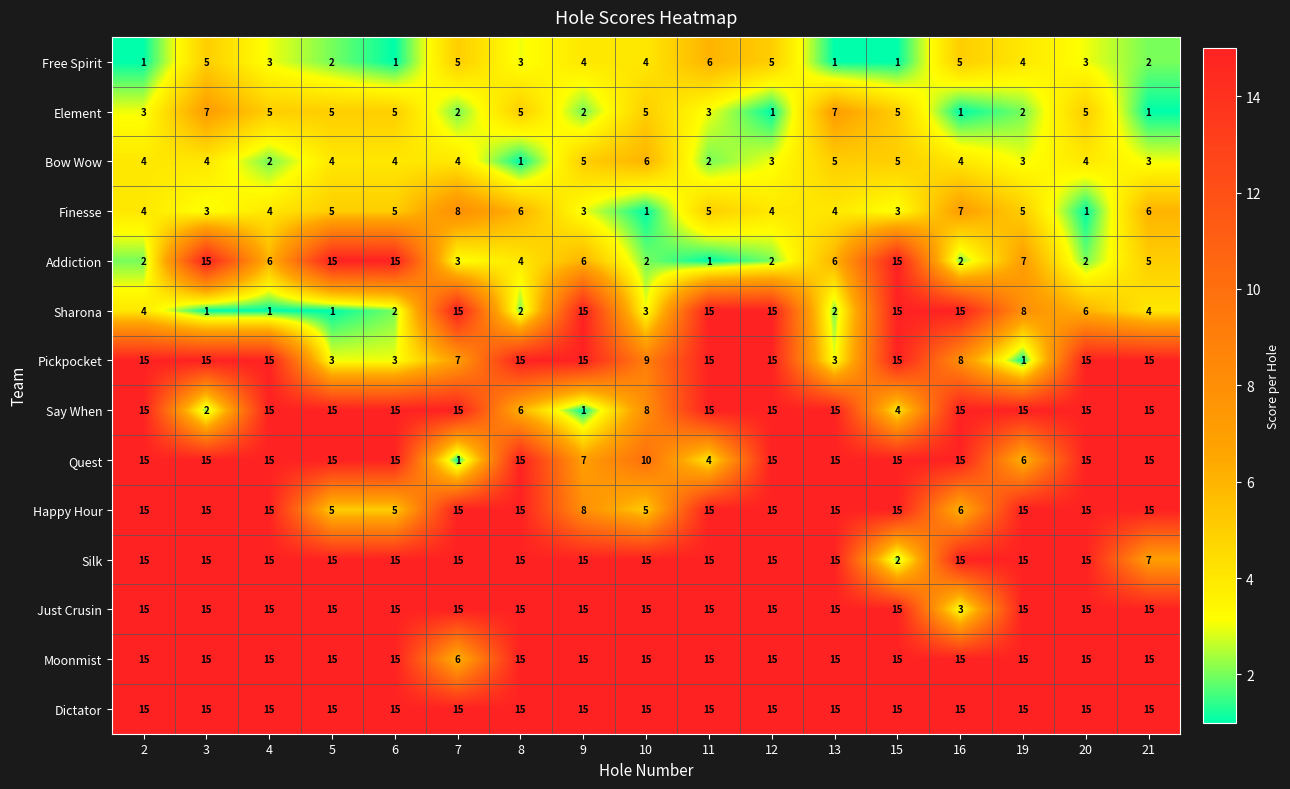

Count the number of categories in the chart.

17